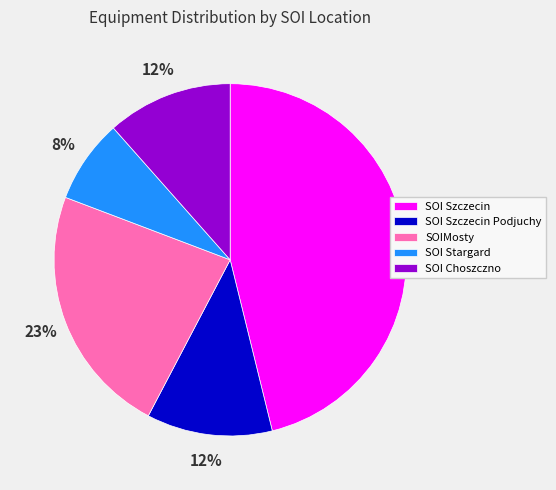

Which slice is the smallest?

SOI Stargard